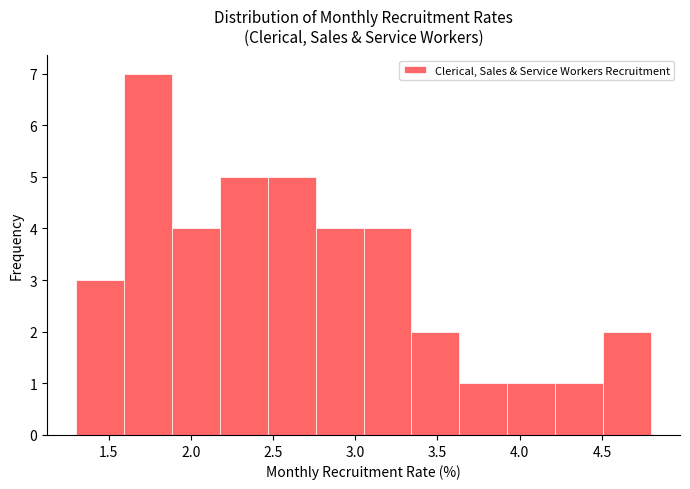

Reading left to right, list every bar in this chart as the range it spans on the x-axis followed by its height. Neither the bar edges nor the heights are printed on the chart, so give them approximately, as read against the axes.

1.30 to 1.60: 3
1.60 to 1.90: 7
1.90 to 2.20: 4
2.20 to 2.45: 5
2.45 to 2.75: 5
2.75 to 3.05: 4
3.05 to 3.35: 4
3.35 to 3.65: 2
3.65 to 3.95: 1
3.95 to 4.20: 1
4.20 to 4.50: 1
4.50 to 4.80: 2